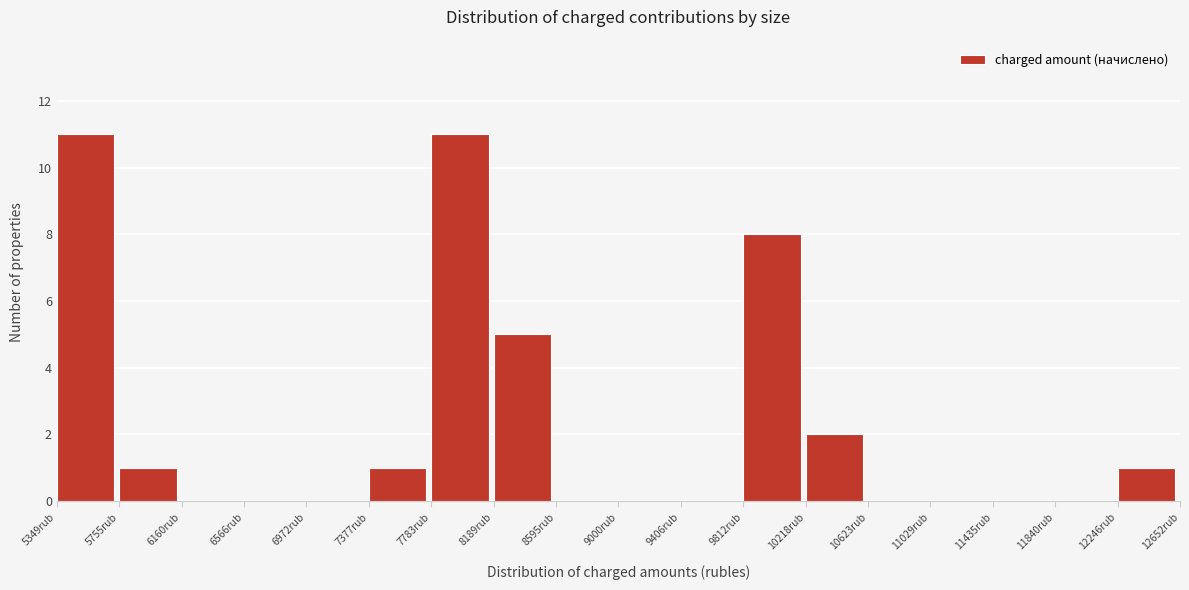

Reading left to right, transcribe this chart: for each bar, give the range it covers on the x-axis and its height. Neither the bar edges nor the heights are printed on the chart, so give them approximately, as read against the axes.

5350 to 5750: 11
5750 to 6150: 1
6150 to 6550: 0
6550 to 6950: 0
6950 to 7400: 0
7400 to 7800: 1
7800 to 8200: 11
8200 to 8600: 5
8600 to 9000: 0
9000 to 9400: 0
9400 to 9800: 0
9800 to 10200: 8
10200 to 10600: 2
10600 to 11050: 0
11050 to 11450: 0
11450 to 11850: 0
11850 to 12250: 0
12250 to 12650: 1